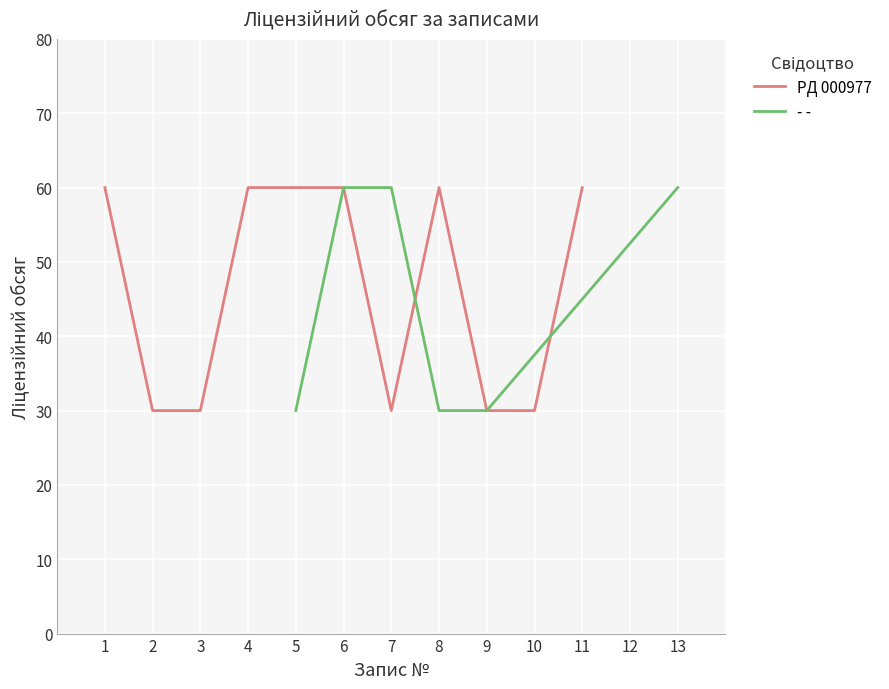

The - - series shows 29 at 13. True or false?

False